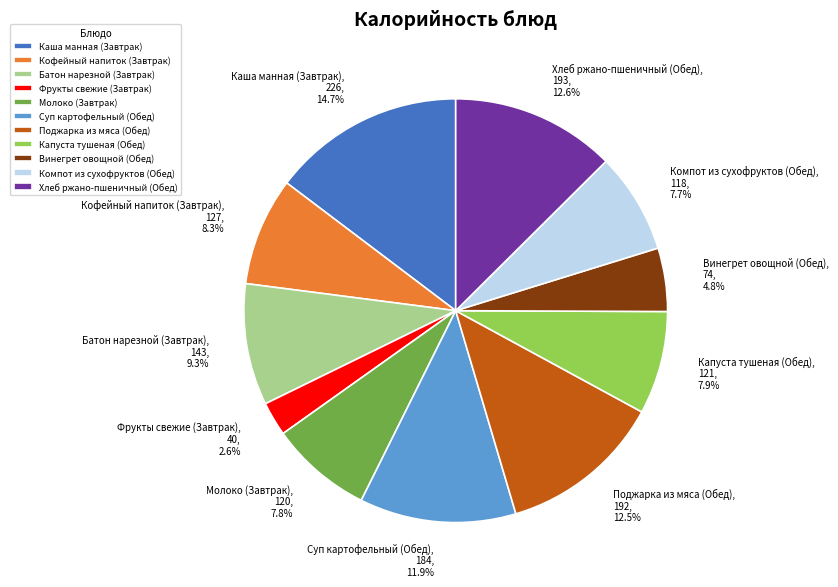

Is Компот из сухофруктов (Обед) the majority of the pie?

No